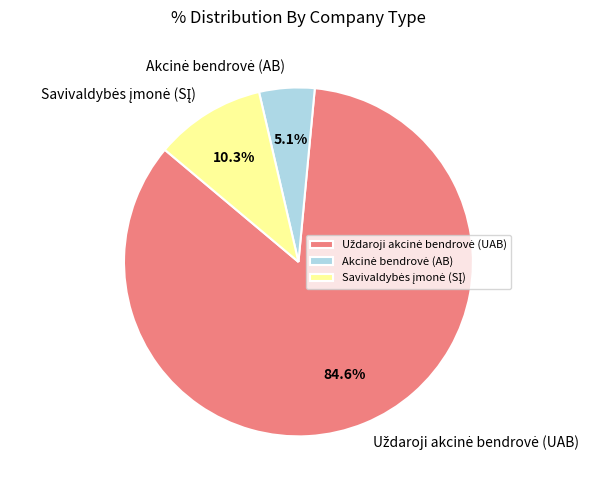

Is there a majority slice in this chart?

Yes